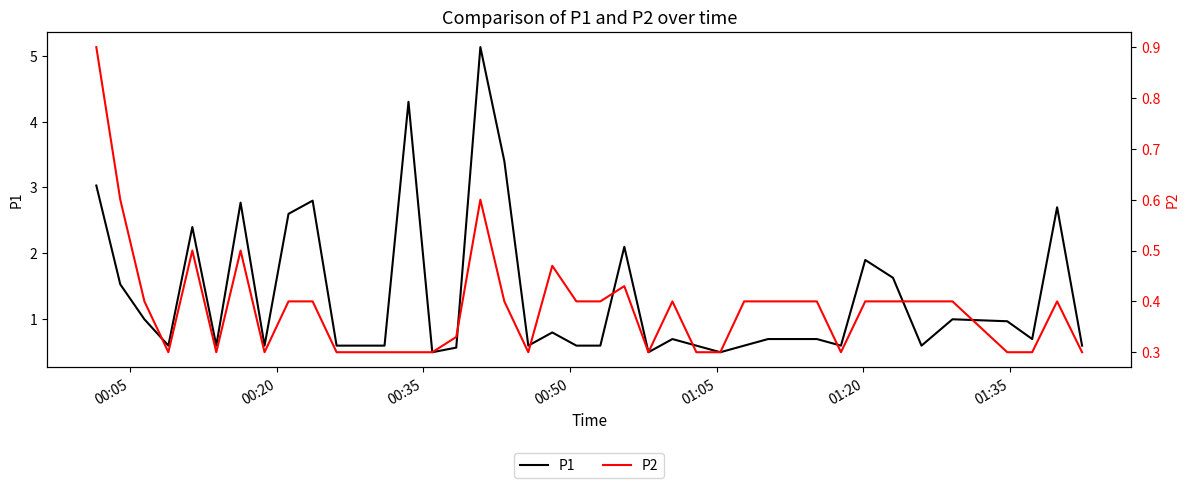

True or false: P1 and P2 intersect in this chart.

False